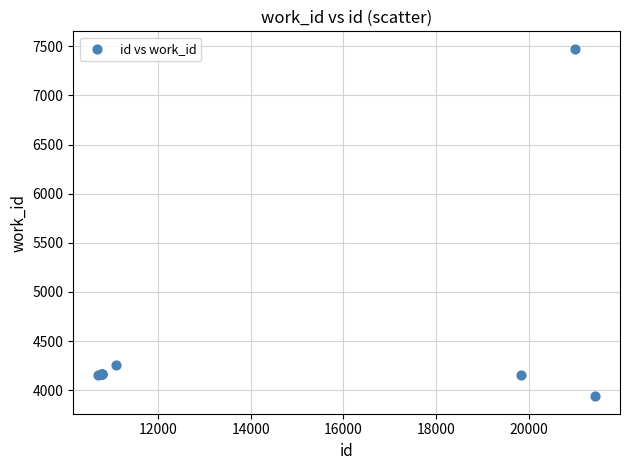

What Y value in the scatter plot is closest to 5707?

4255